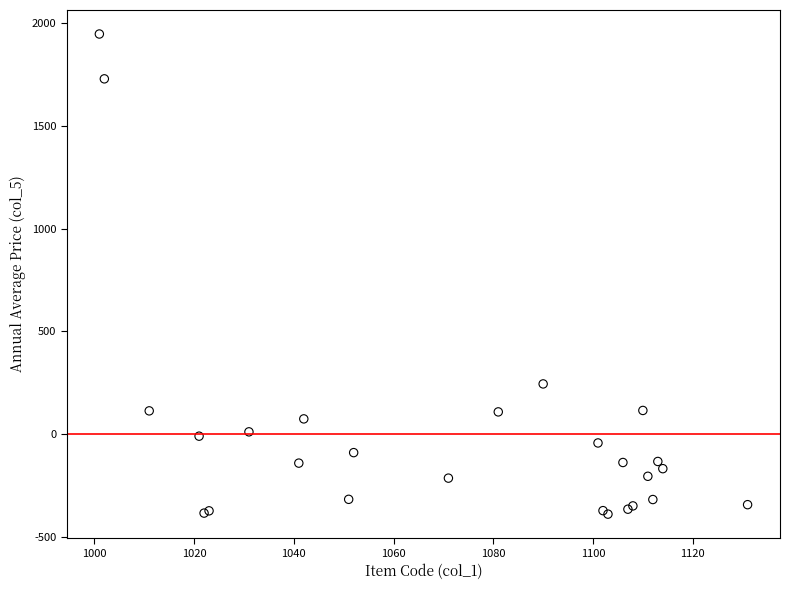

What Y value in the scatter plot is closest to 778?

244.6